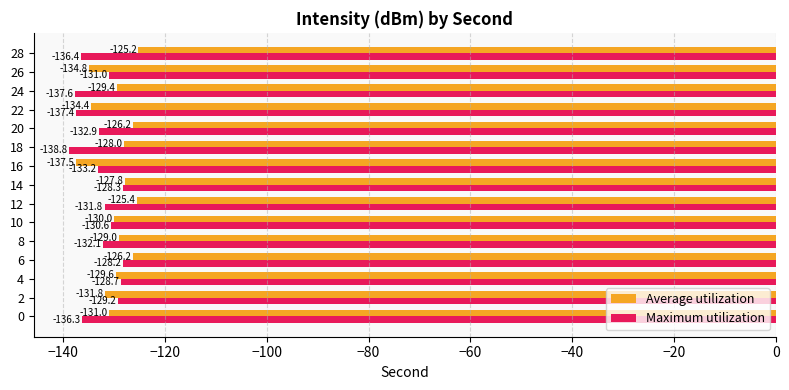

What is the lowest value of the Maximum utilization series?

-138.8